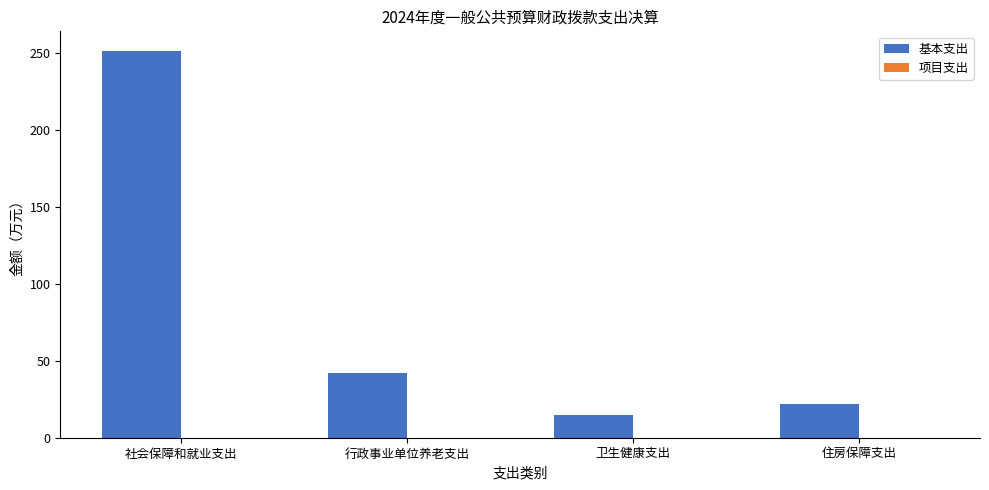

The chart shows a value of 22.1 at 住房保障支出. True or false?

True